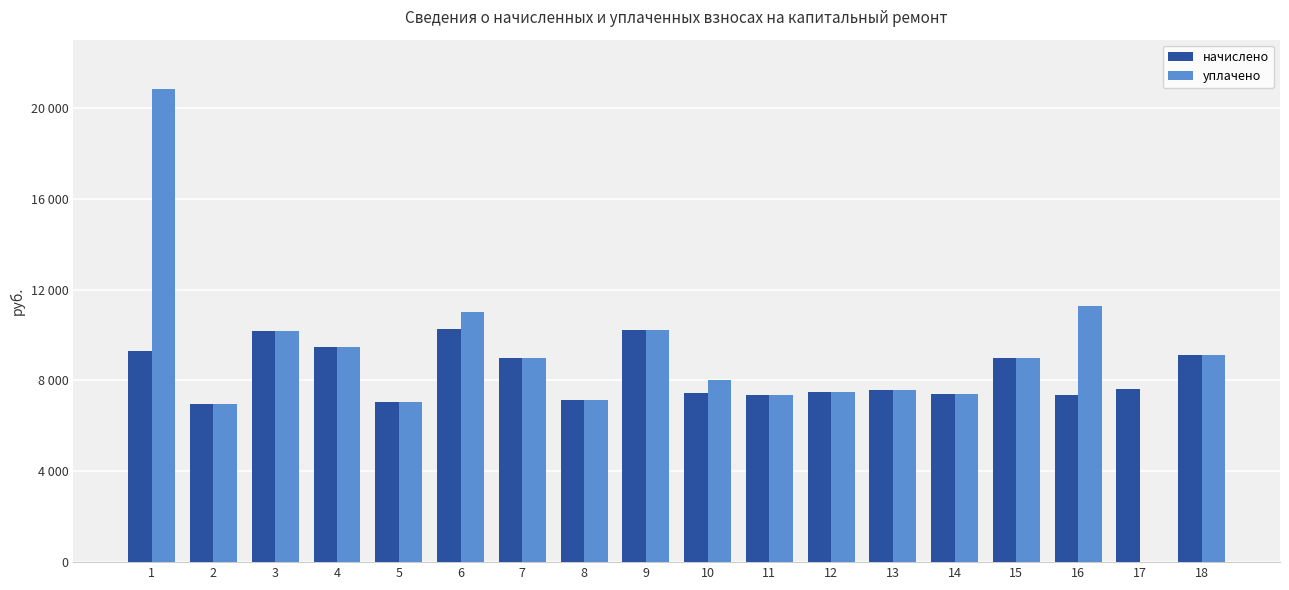

Does the chart contain stacked bars?

No